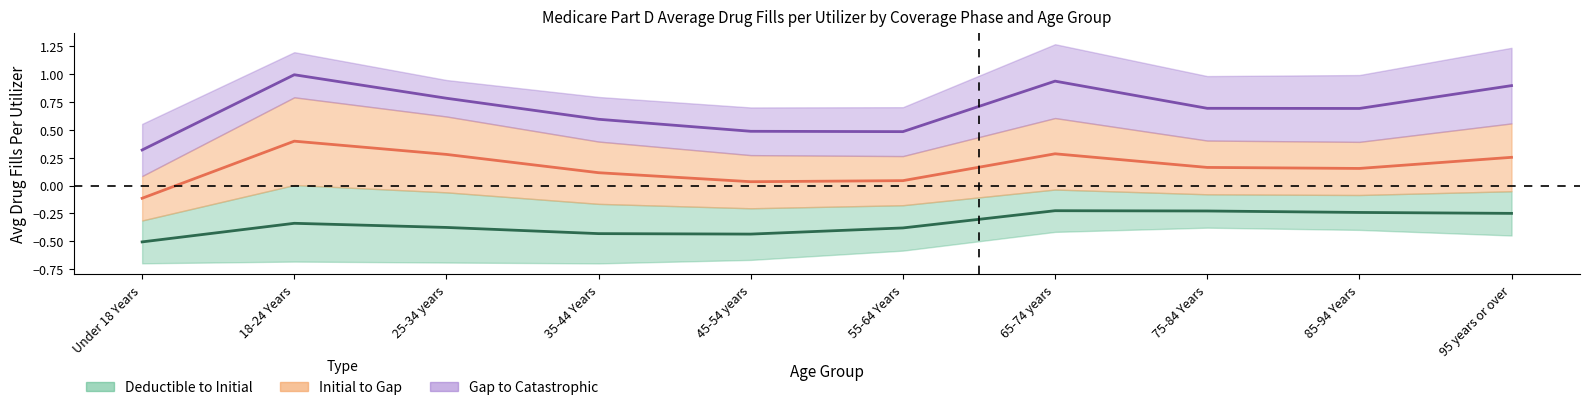

True or false: Gap/Catastrophic Mid and Deductible/Initial Mid intersect in this chart.

False